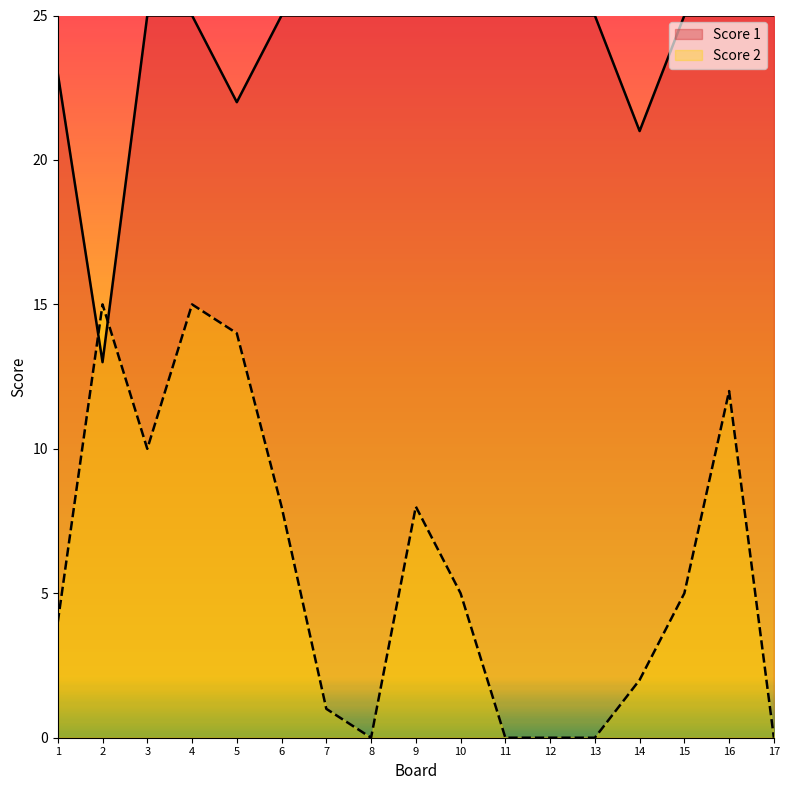

Rank the series by their average value, from lowest to highest.

Score 2, Score 1